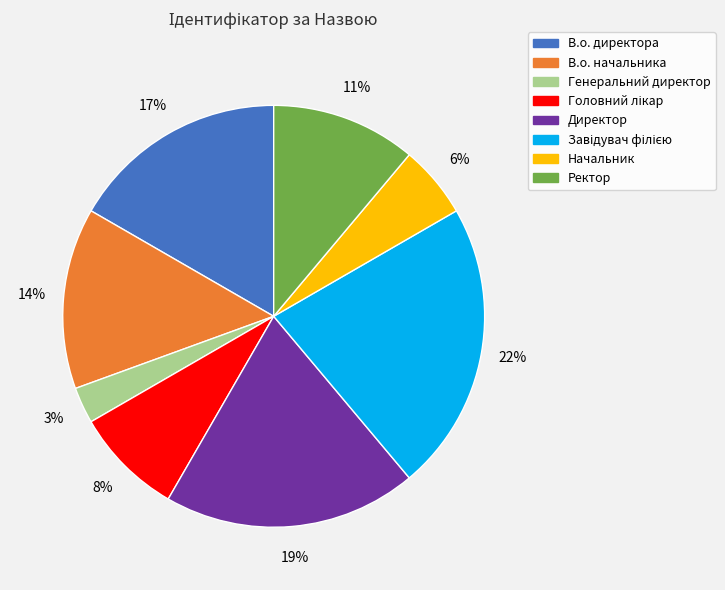

Does any single category account for the majority?

No